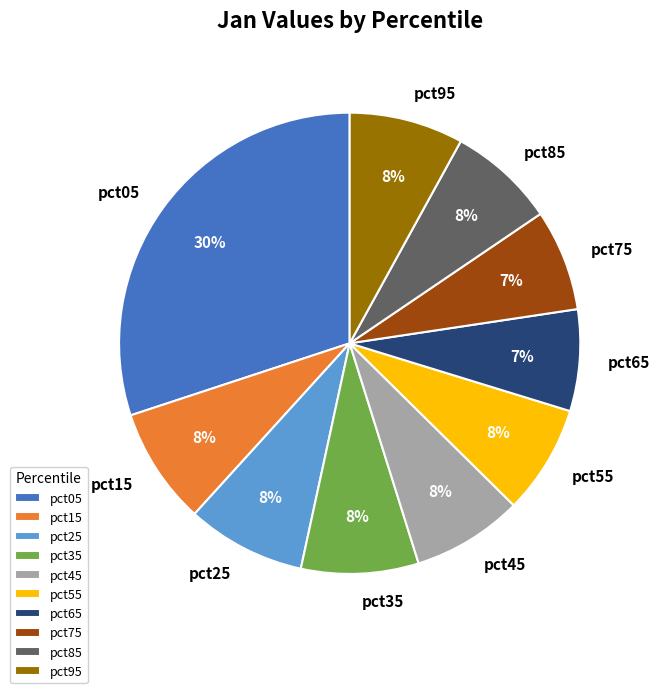

To the nearest percent, what portion does pct55 represent?

8%